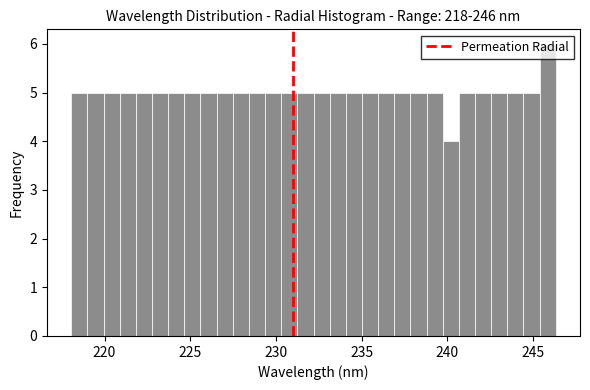

Around what value on the x-axis is the tallest bar? Give the approximate position of its centre, as read against the axis.

246.0